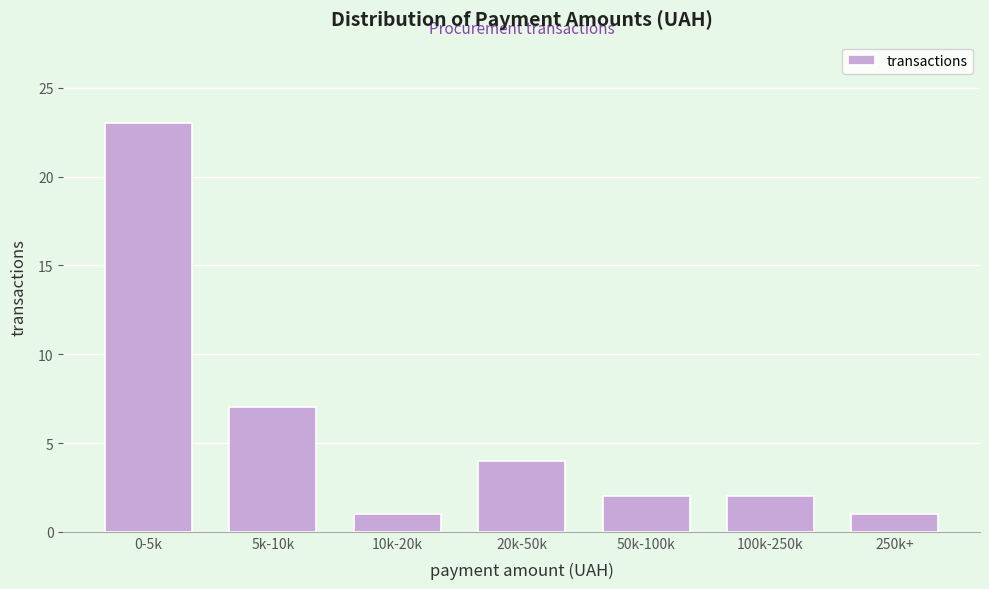

Reading left to right, extract all data points from this chart.

23	7	1	4	2	2	1